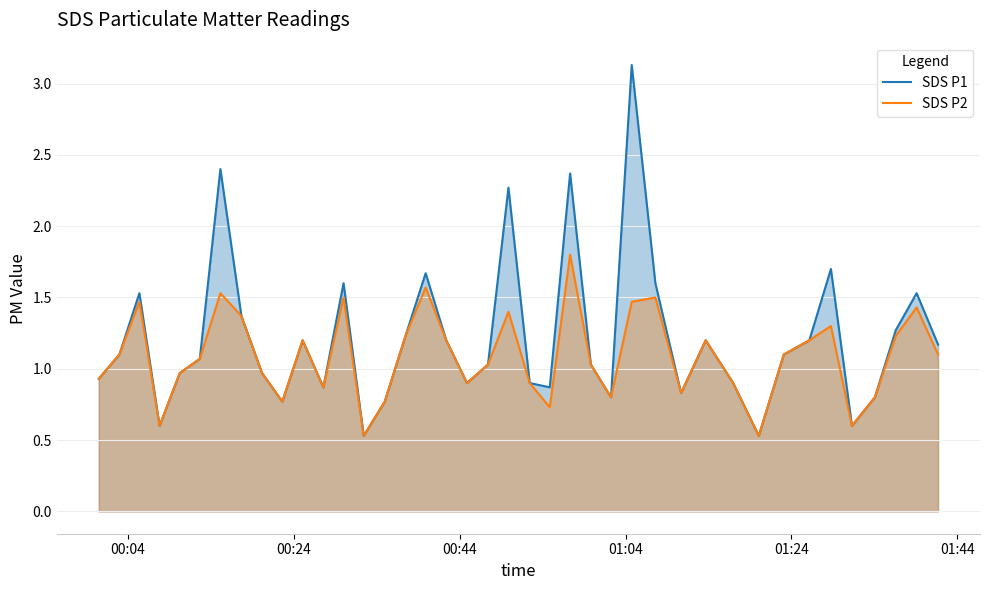

True or false: SDS P1 and SDS P2 cross at least once.

False